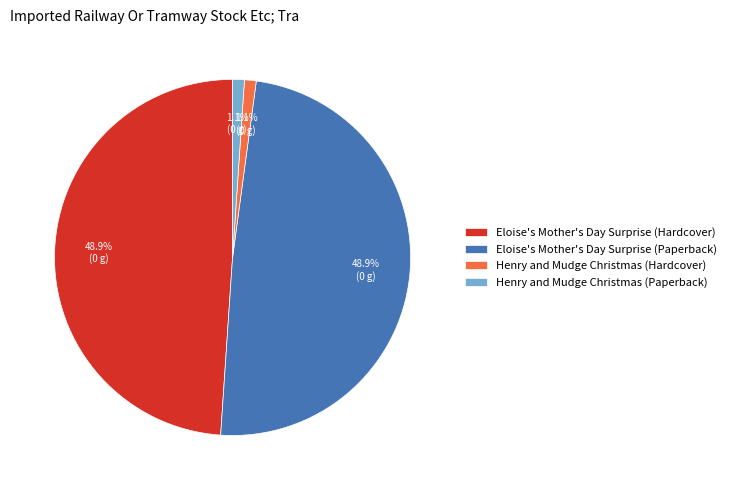

What portion of the pie excludes Eloise's Mother's Day Surprise (Paperback)?

51.1%